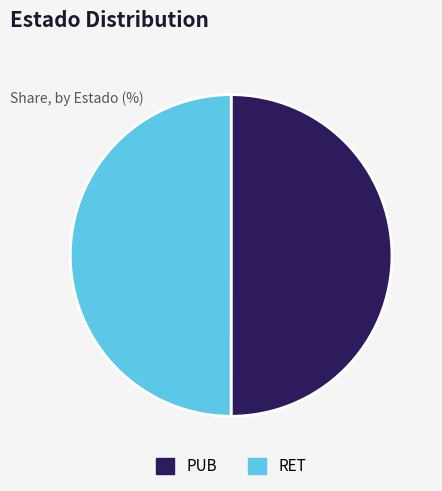

The RET slice represents 50% of the pie. True or false?

True